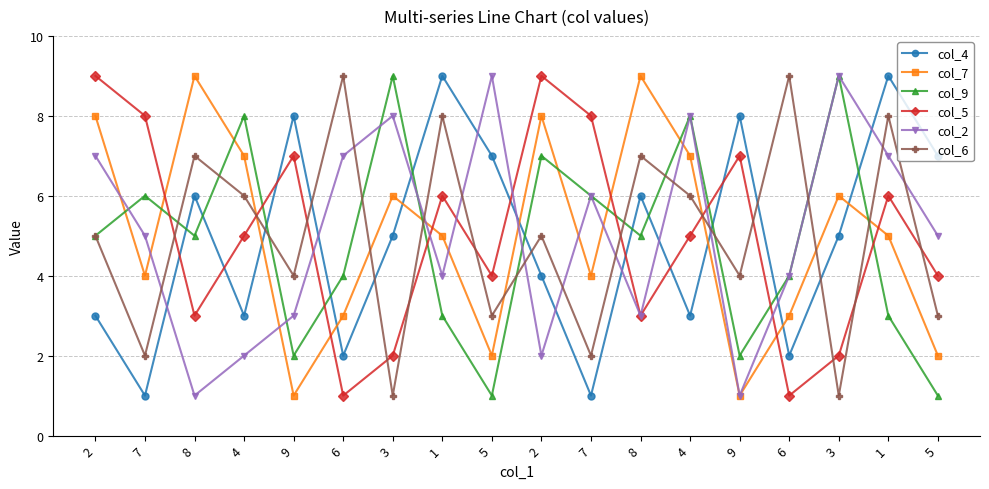

Does the chart have visible grid lines?

Yes